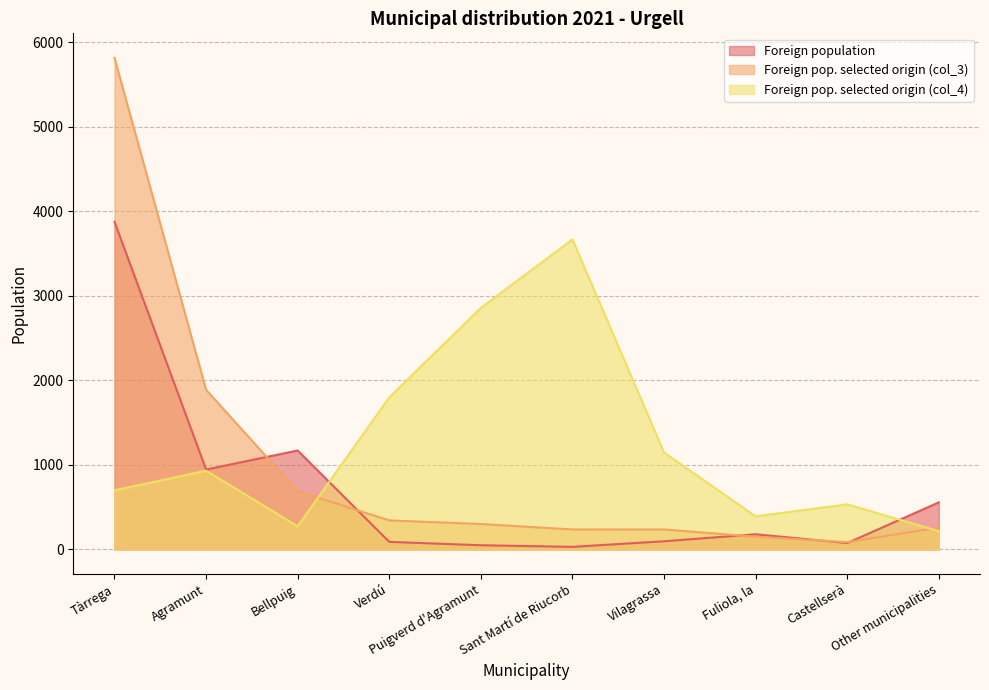

Which has a higher value, Vilagrassa or Sant Martí de Riucorb?

Vilagrassa